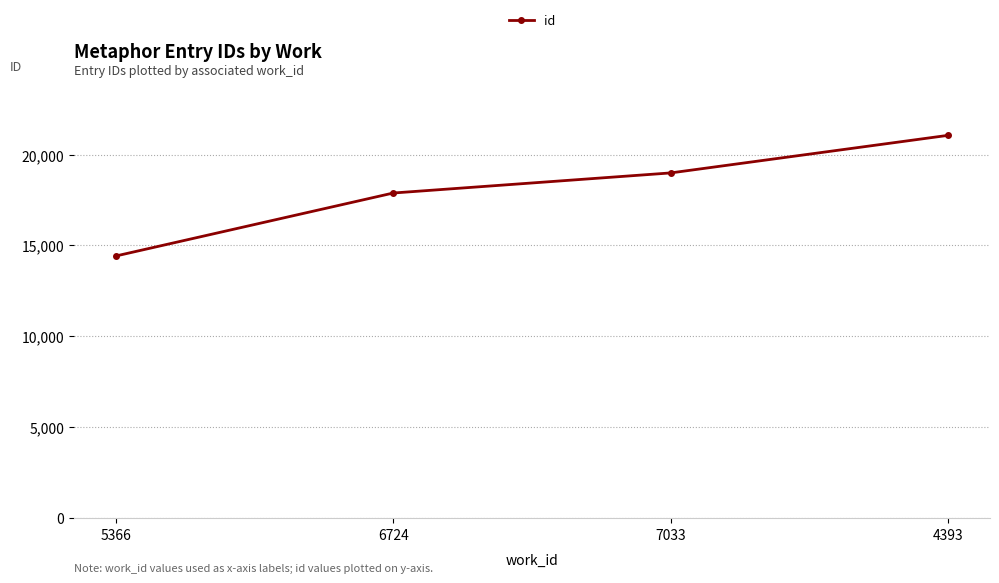

Read the value at 4393, to the nearest 50.

21050